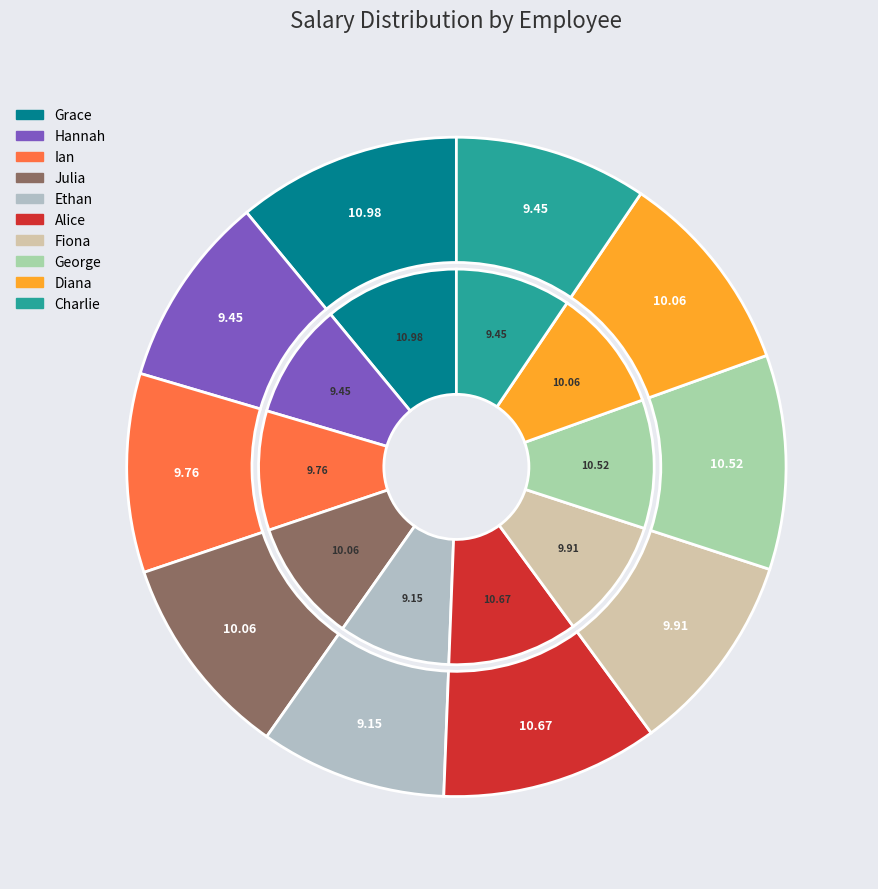

What percentage is the Ian slice, to the nearest percent?

10%